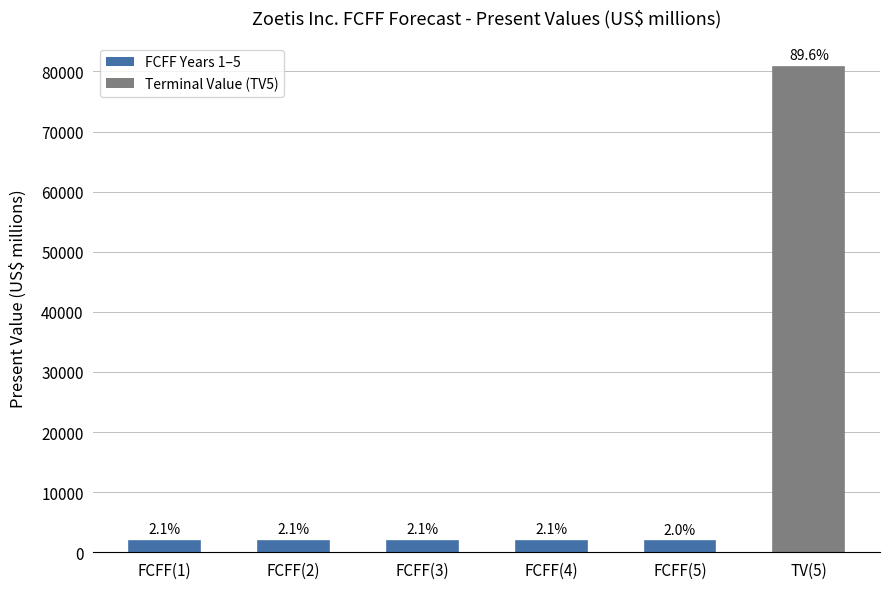

Which category has the highest value across all series?

TV(5)